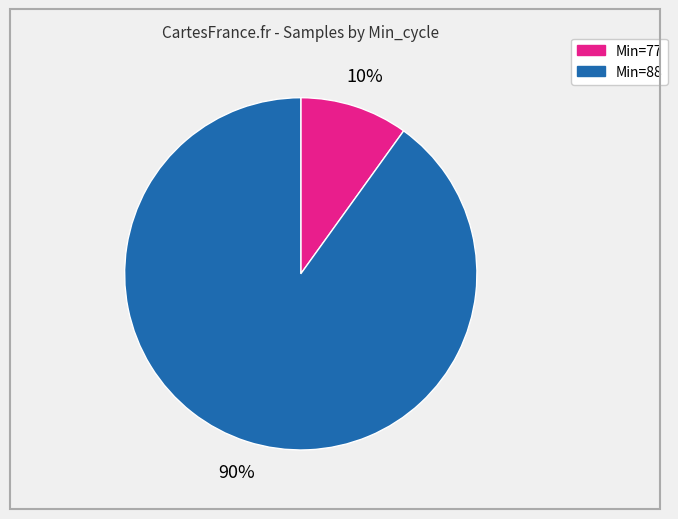

Is there a majority slice in this chart?

Yes